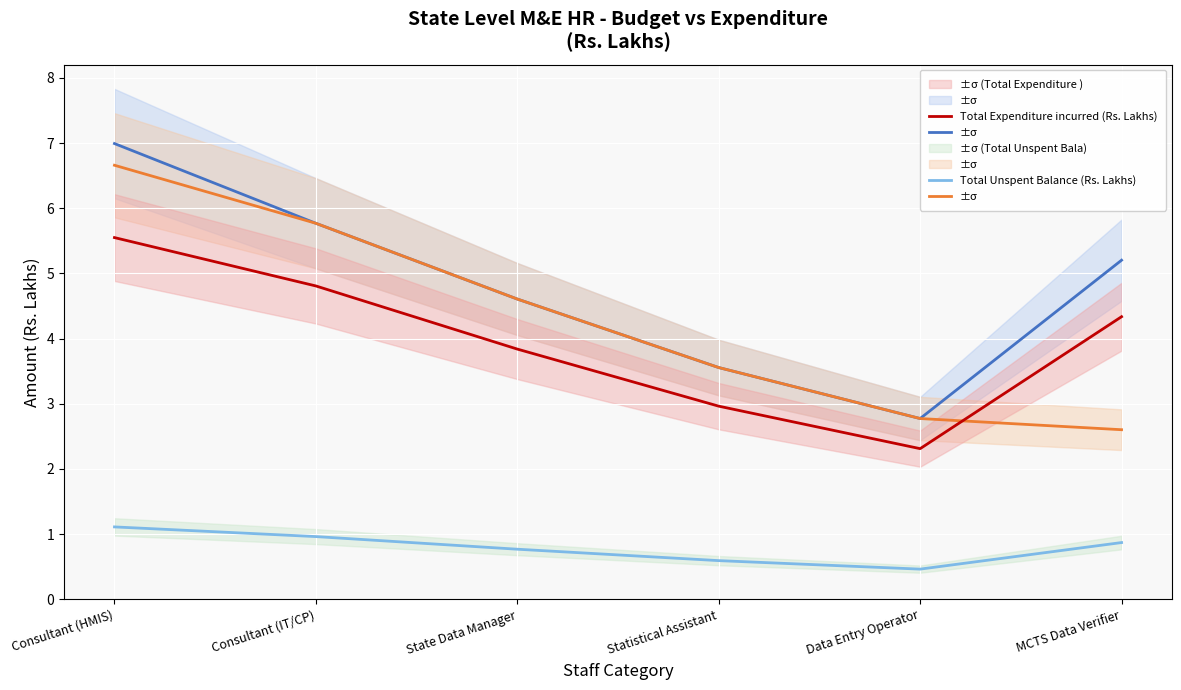

Which series has the widest spread of values?

Total budget (Rs. Lakhs)